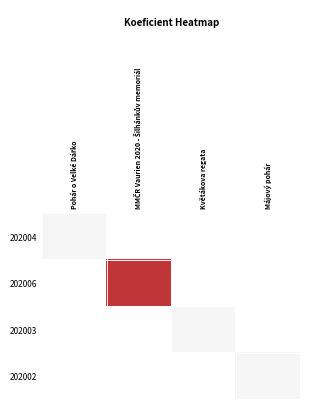

Which series has the largest range (max minus min)?

202004